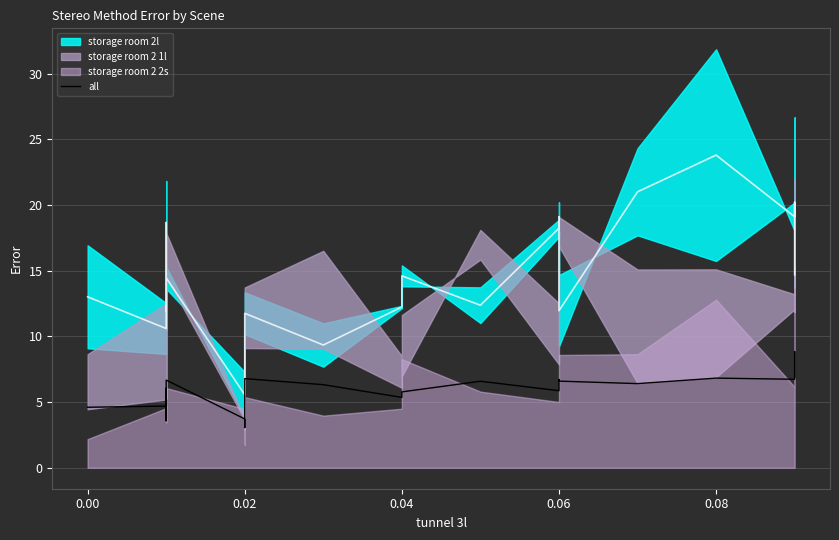

Where is the first local minimum?

0.04